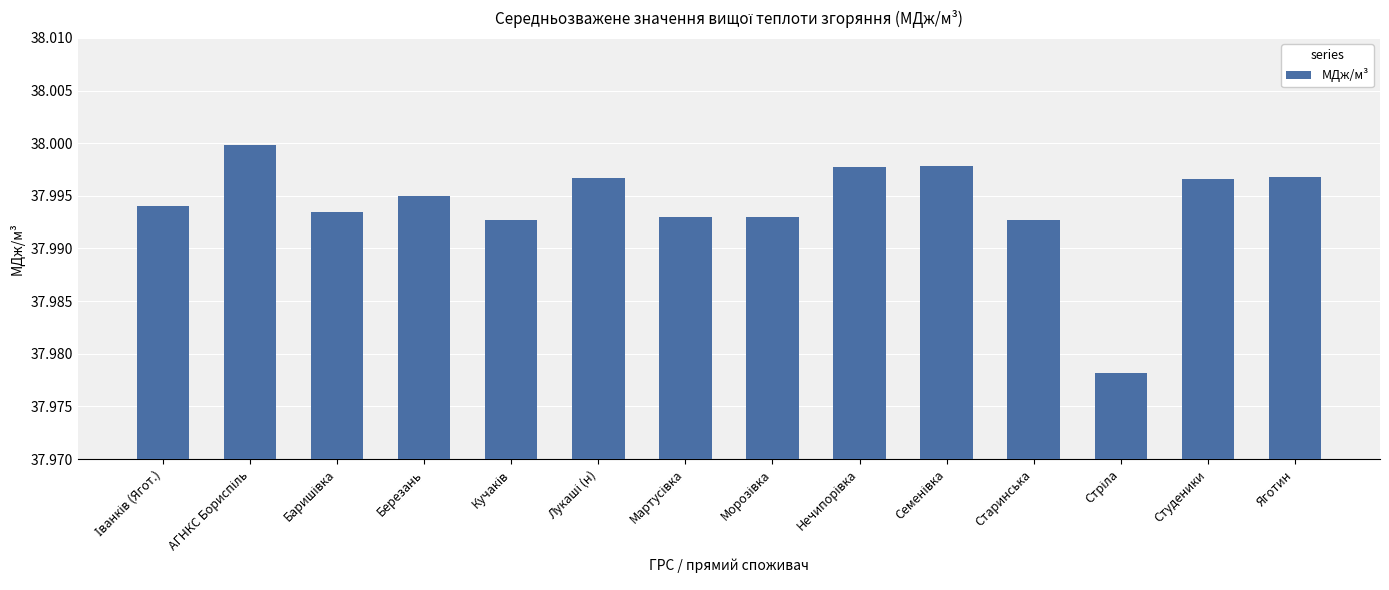

What is the label of the 4th bar from the right?

Старинська